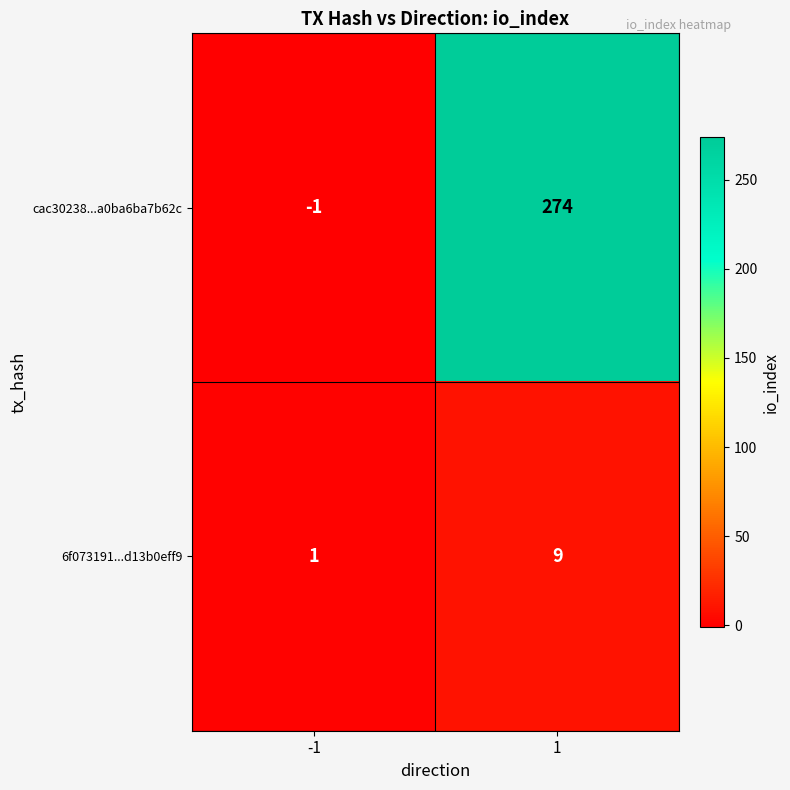

What is the maximum value for cac30238...a0ba6ba7b62c?

274